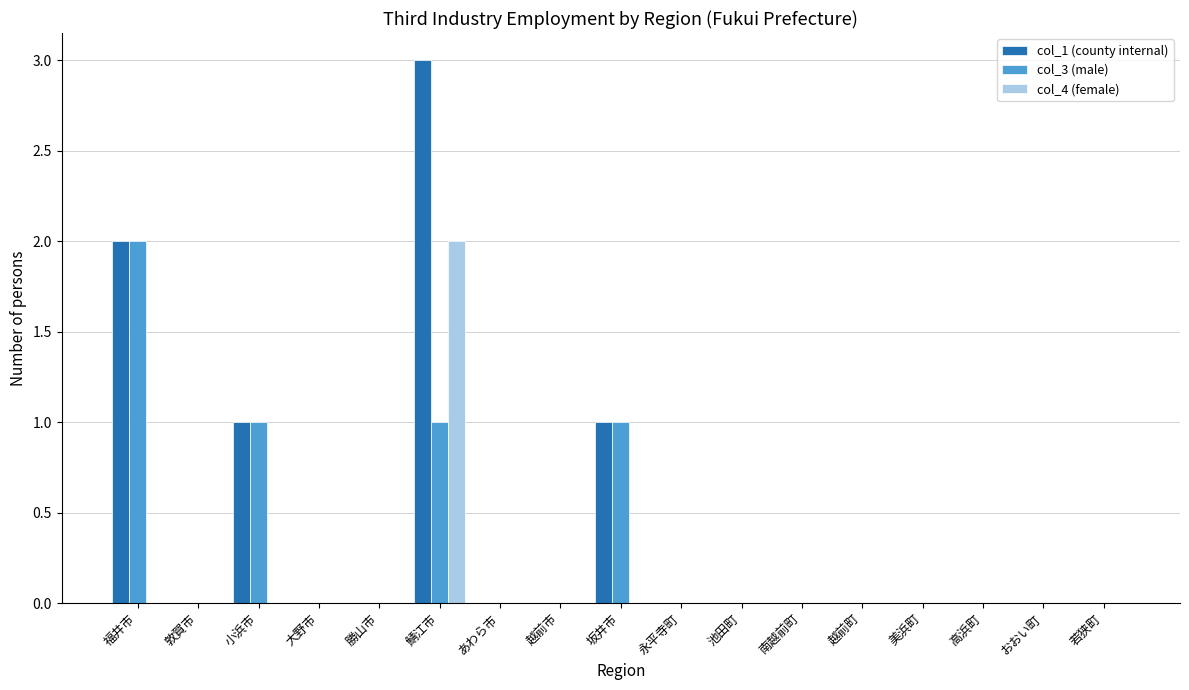

The value of col_4 (female) at 勝山市 is 0. True or false?

True